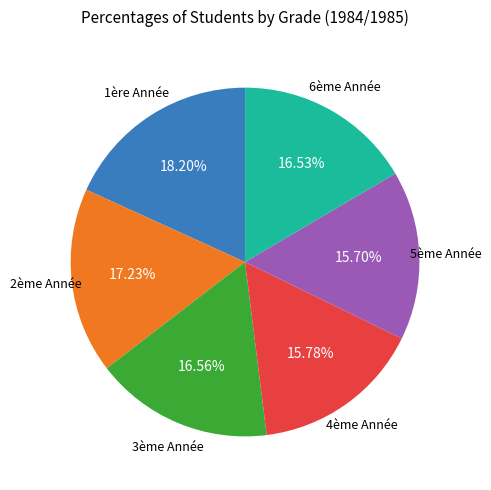

Count the number of slices in the pie.

6